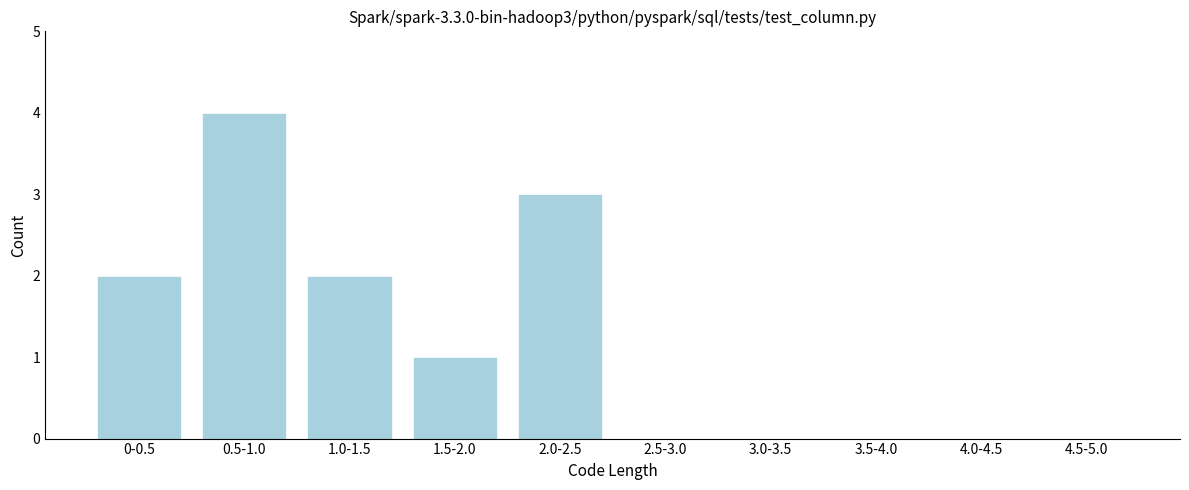

Reading left to right, what are all the values shown in this chart?

0-0.5=2	0.5-1.0=4	1.0-1.5=2	1.5-2.0=1	2.0-2.5=3	2.5-3.0=0	3.0-3.5=0	3.5-4.0=0	4.0-4.5=0	4.5-5.0=0